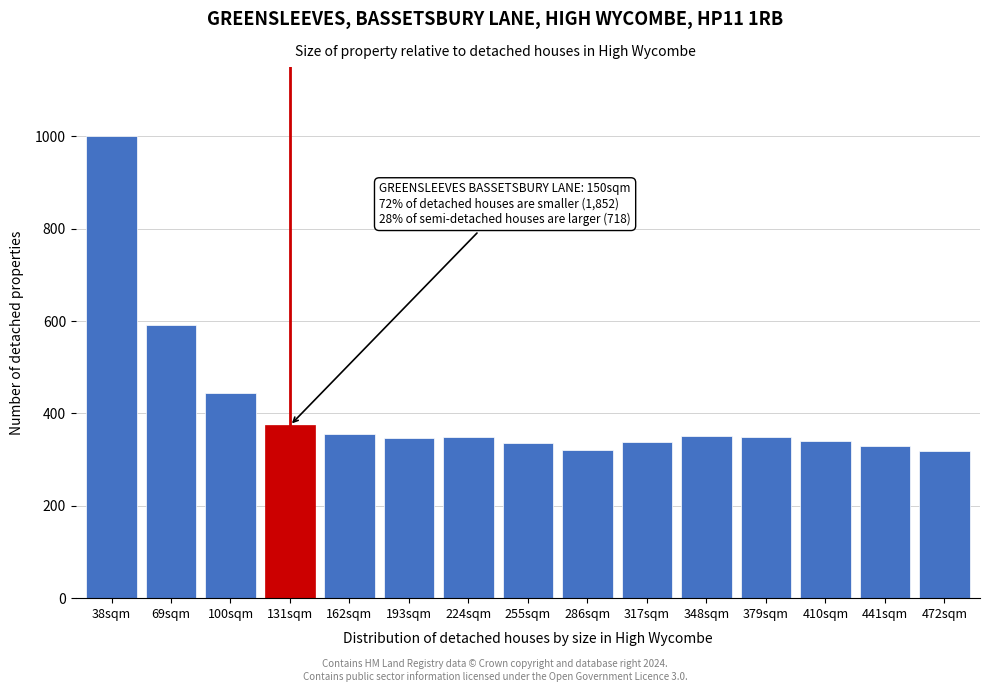

The chart shows a value of 350 at 379sqm. True or false?

True